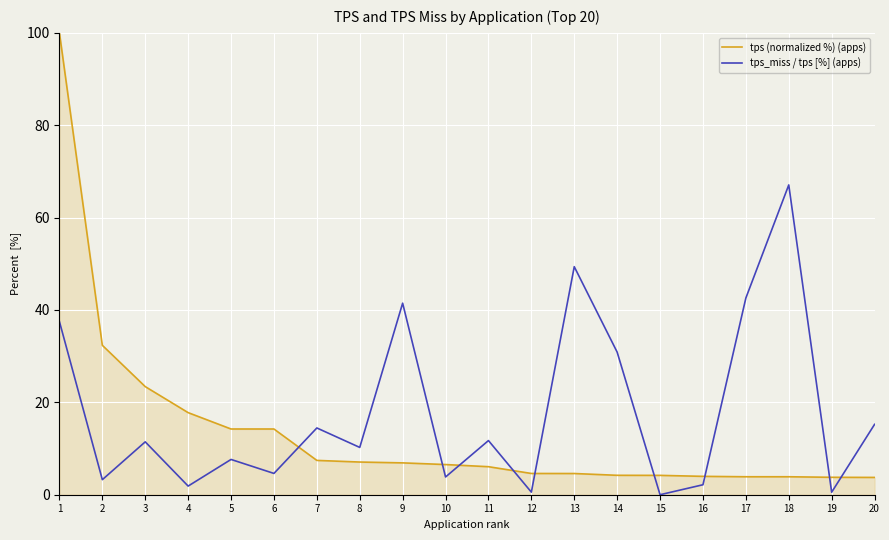

Where do tps_miss / tps [%] (apps) and tps (normalized %) (apps) first cross each other?

6 and 7